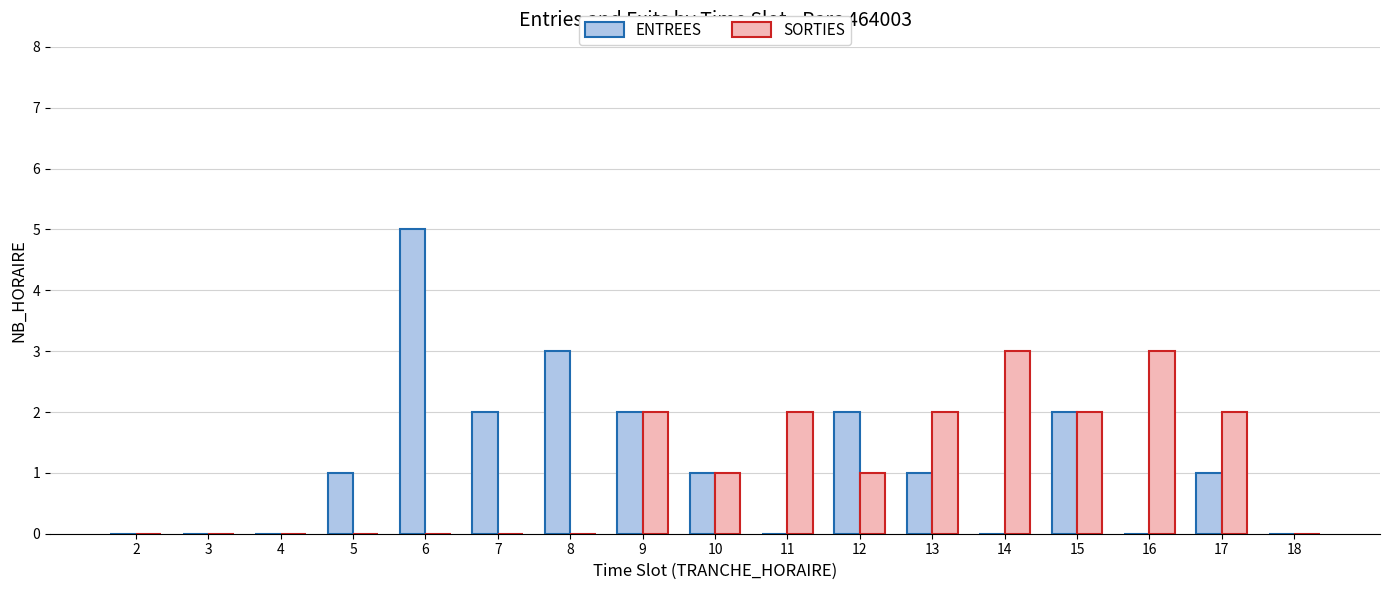

What is the maximum value shown in the chart?

5